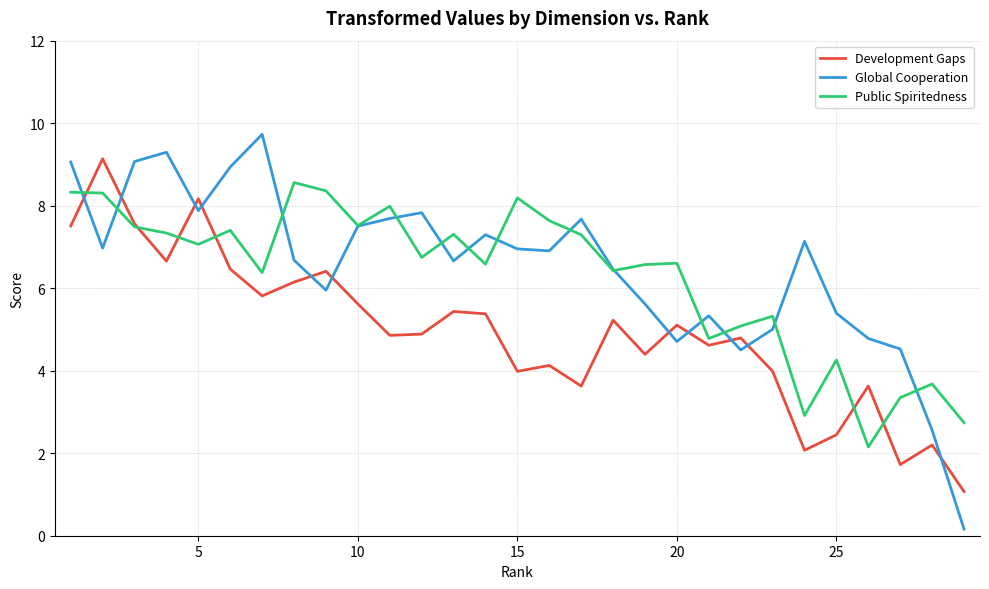

Which series has the largest total across all categories?

Global Cooperation